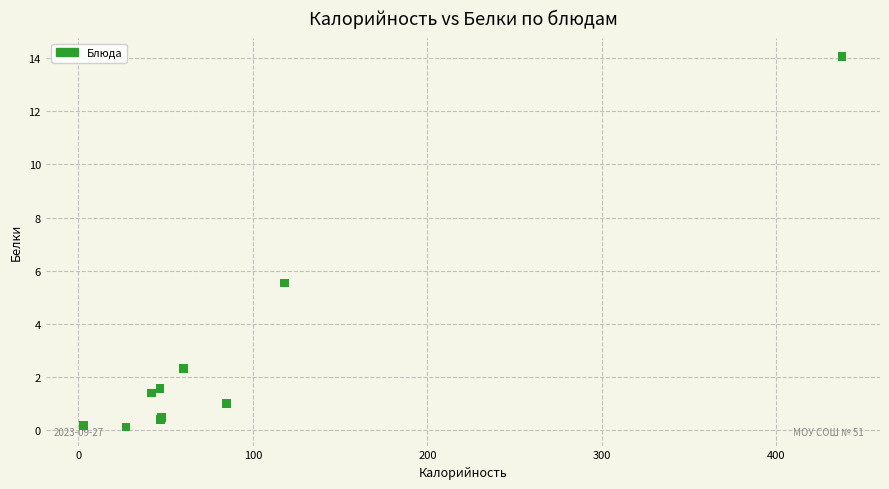

What Y value in the scatter plot is closest to 7?

5.5